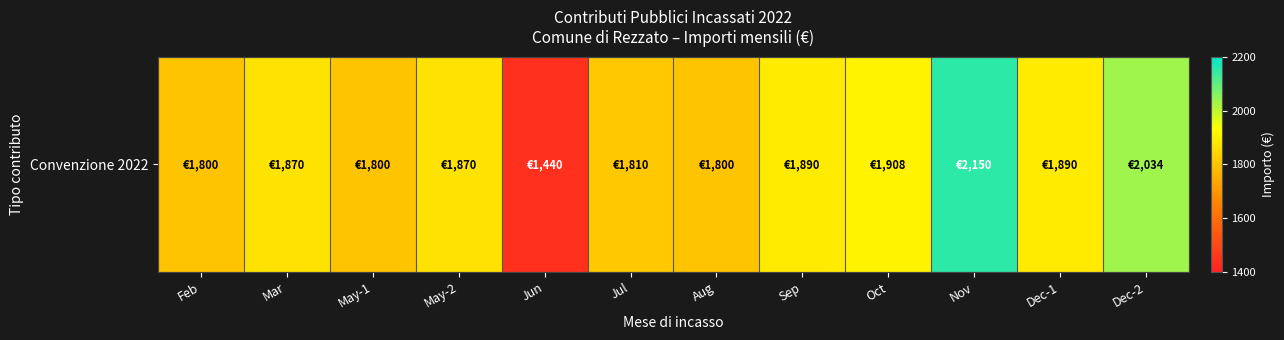

True or false: the data shows 857 at Mar.

False